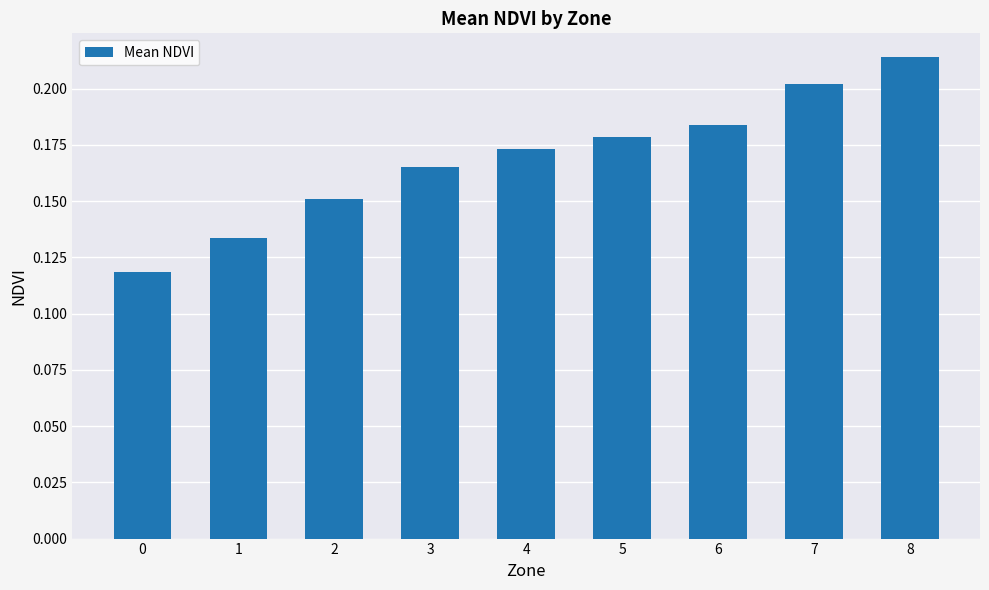

What is the sum of the values at 5 and 2?

0.3